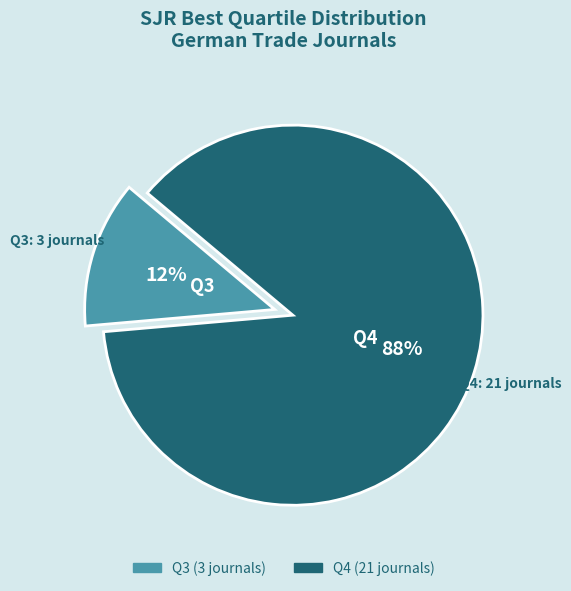

Combined, do Q4 and Q3 account for over 50%?

Yes